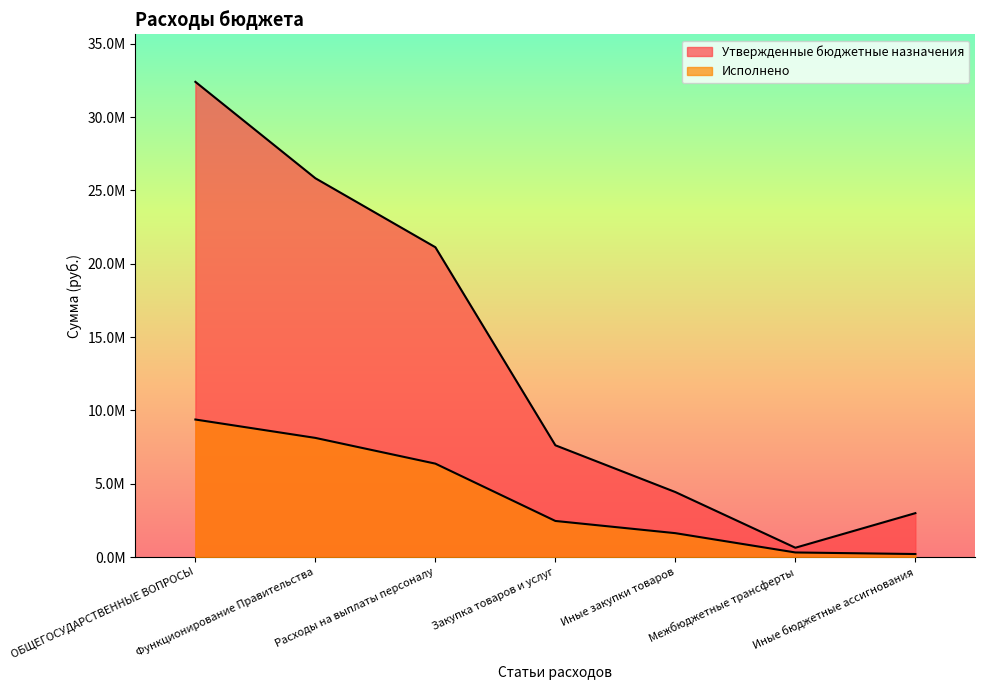

Rank the series by their maximum value, from highest to lowest.

Утвержденные бюджетные назначения, Исполнено